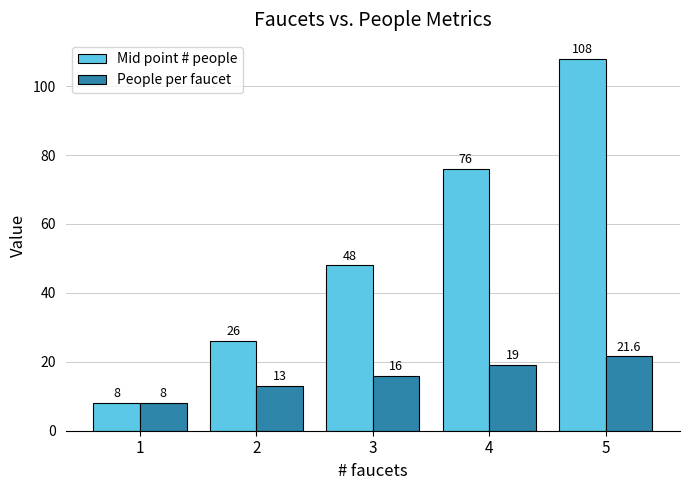

What is the value of the People per faucet bar at the 4th from the left?

19.0